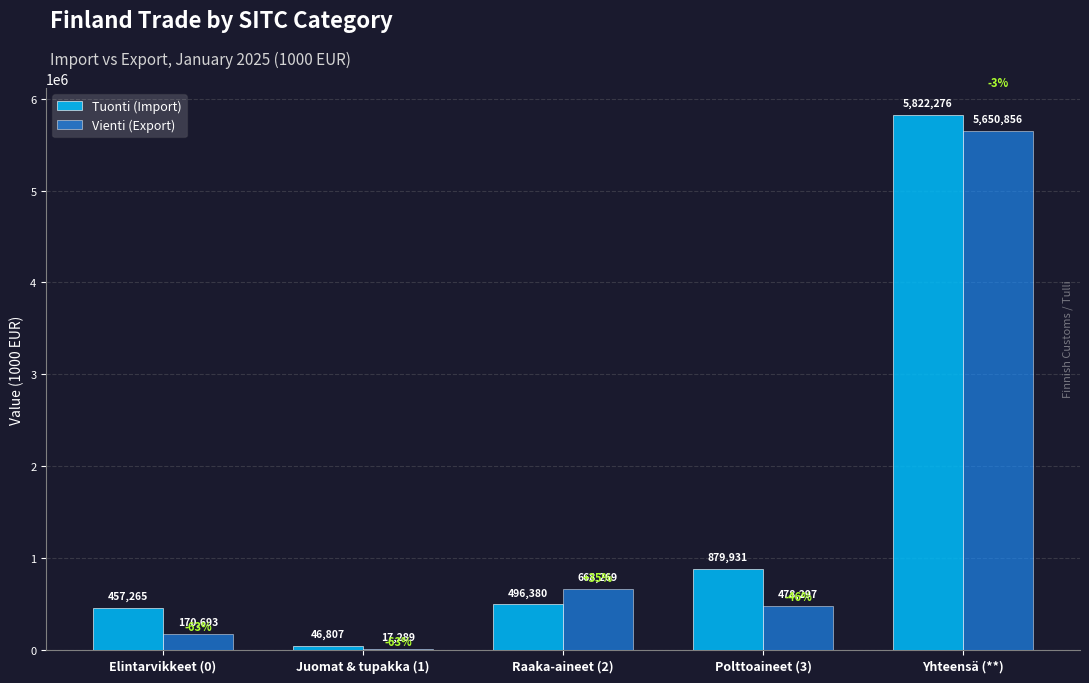

What is the sum of all Vienti (Export) values?

6985404